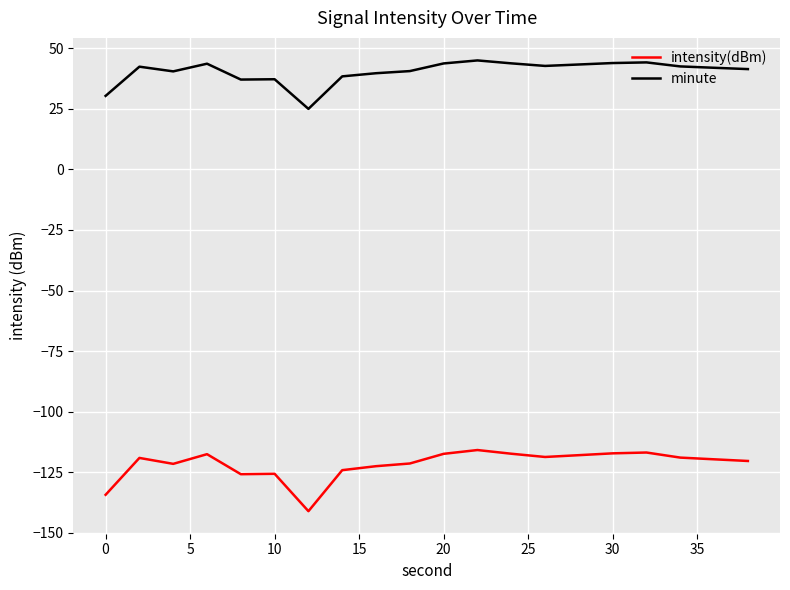

True or false: intensity(dBm) has more than 1 points higher than both neighbors.

True